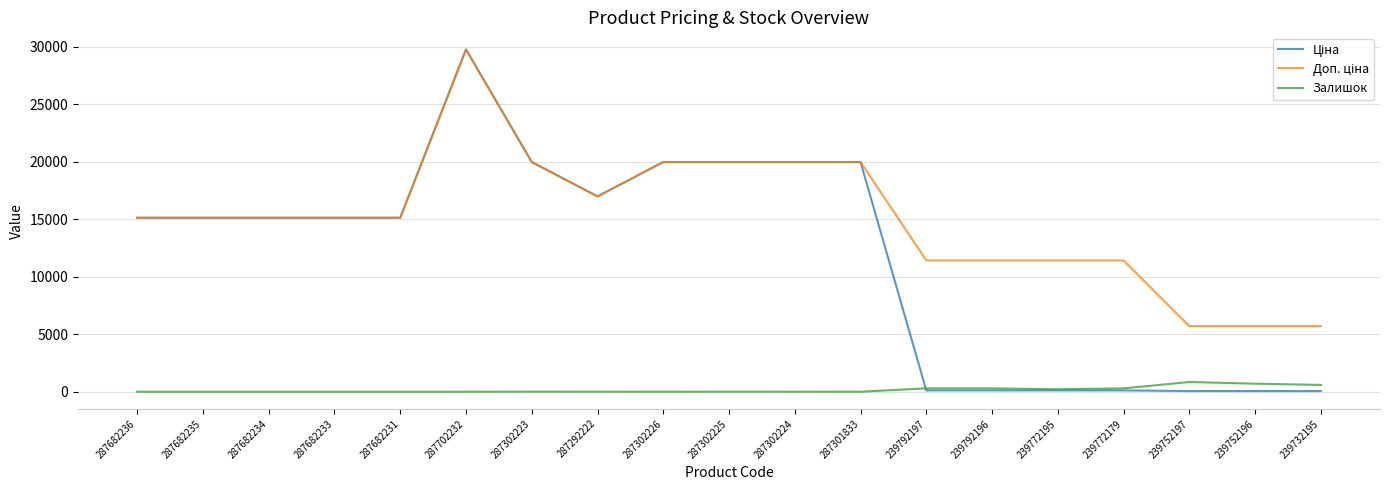

Is it true that Залишок equals 7.0 at 287302223?

True